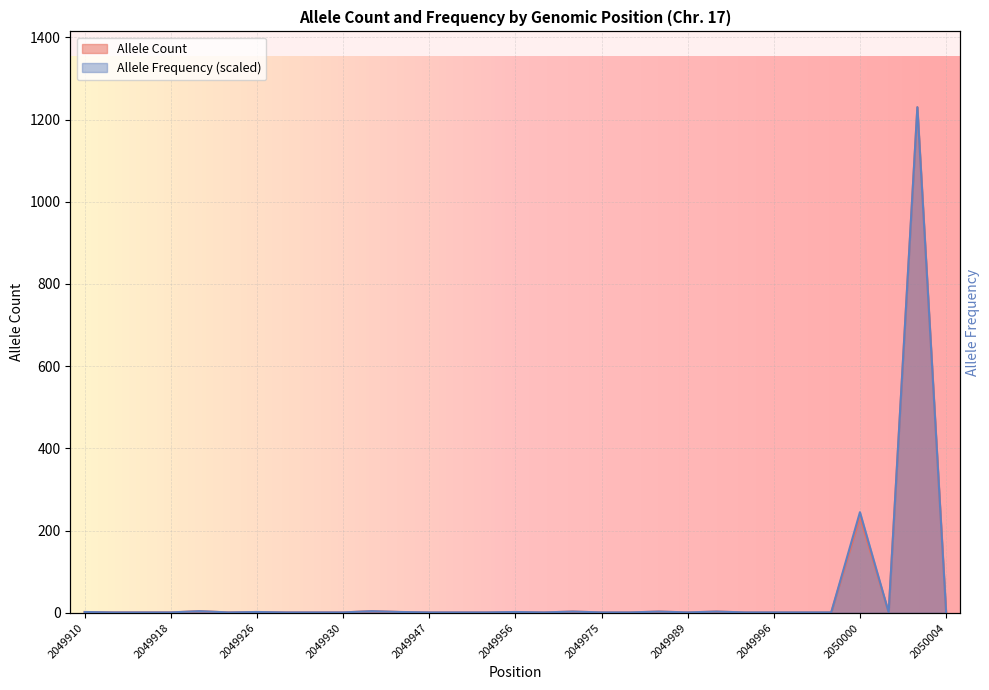

What is the average value of the Allele Count series?

48.6